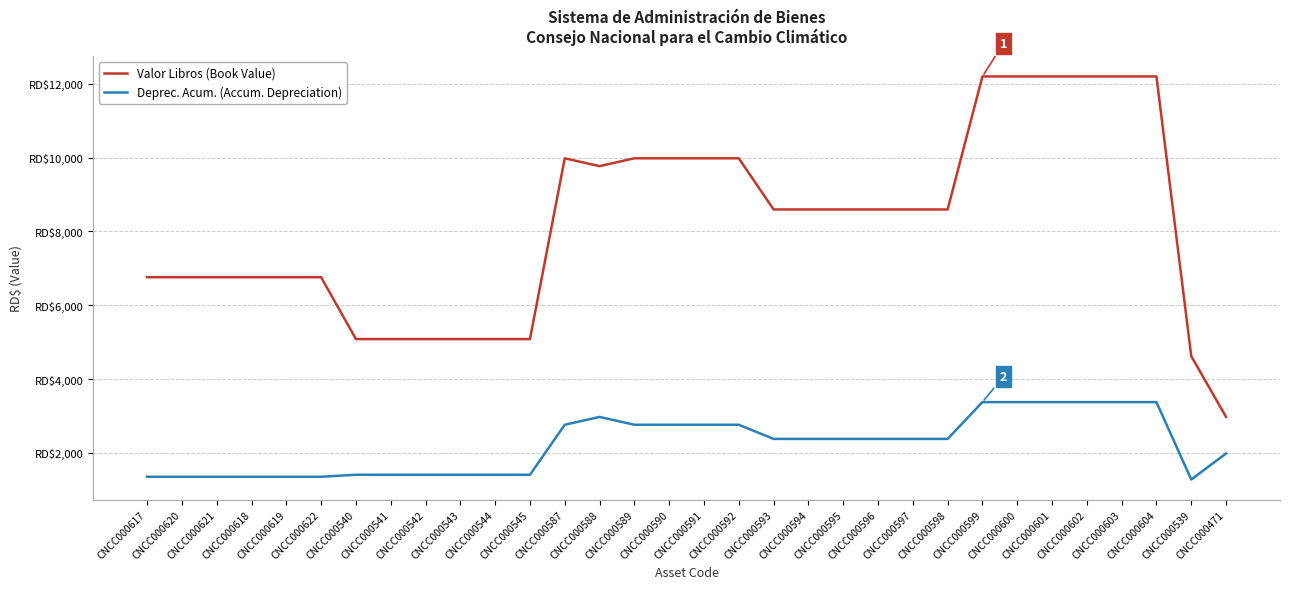

Which series has the largest total across all categories?

Valor Libros (Book Value)